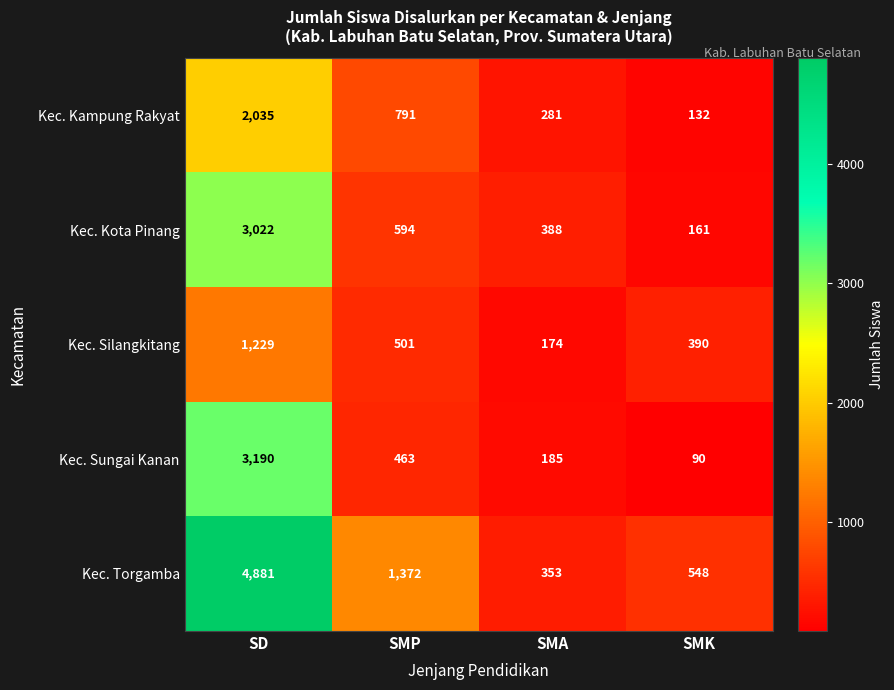

Which series has the widest spread of values?

Kec. Torgamba